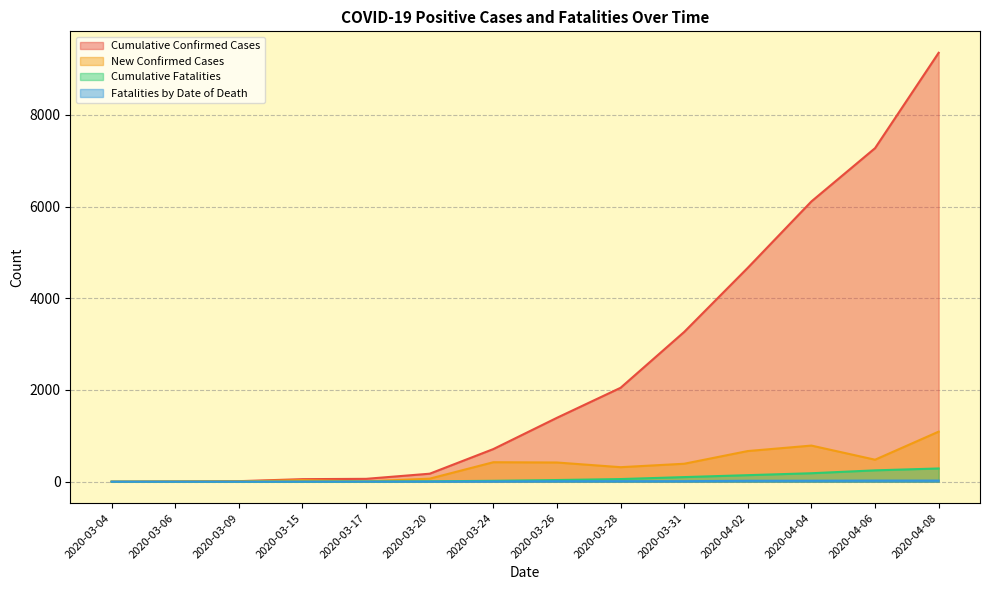

Which series has the widest spread of values?

Cumulative Confirmed Cases